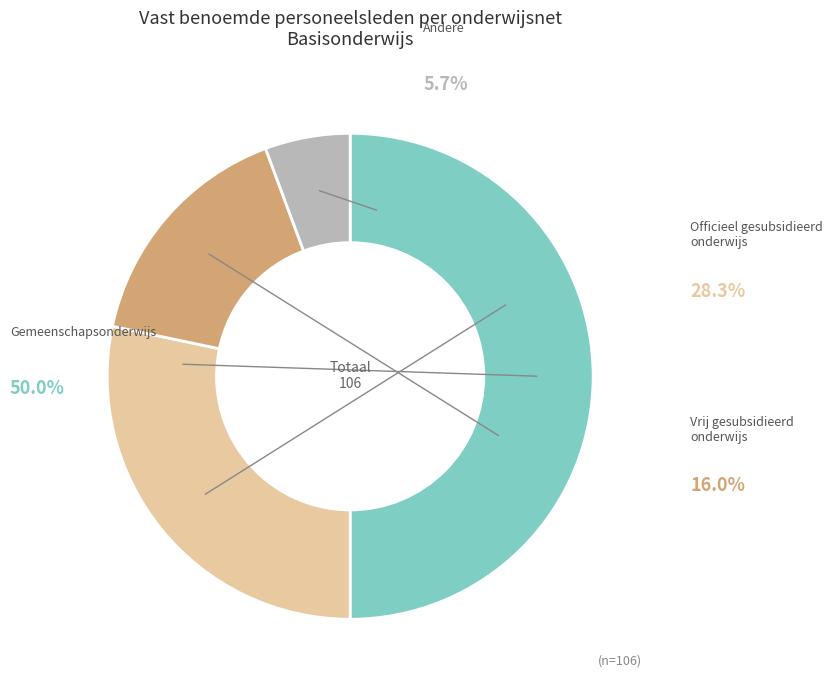

To the nearest percent, what is the difference between the Vrij gesubsidieerd onderwijs and Gemeenschapsonderwijs slice percentages?

34%